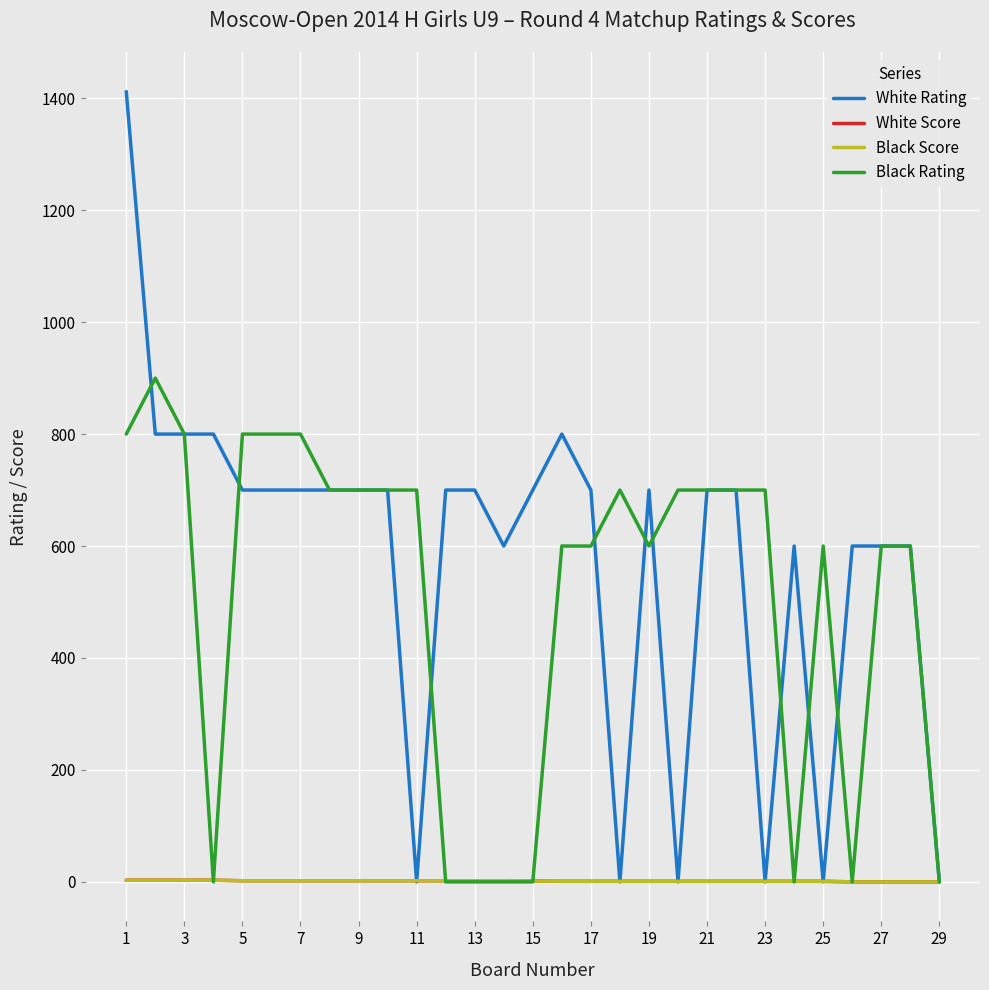

What is the difference between the second highest and second lowest values in the Black Rating series?

800.0